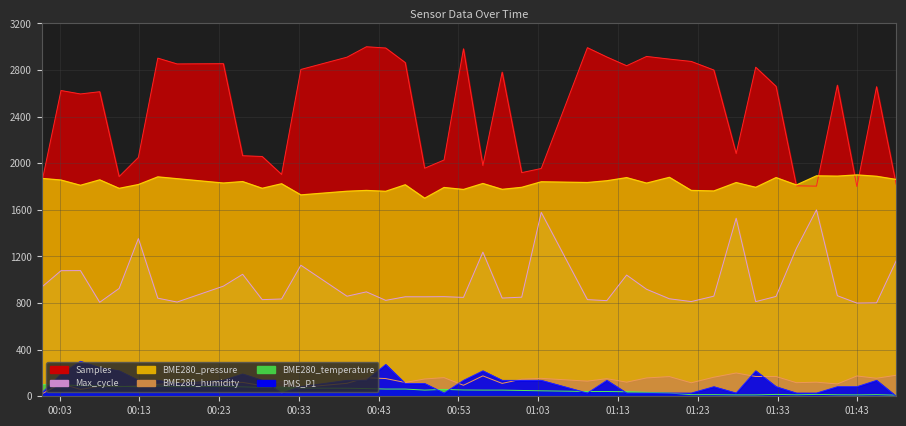

Rank the series by their maximum value, from lowest to highest.

BME280_temperature, BME280_humidity, PMS_P1, Max_cycle, BME280_pressure, Samples